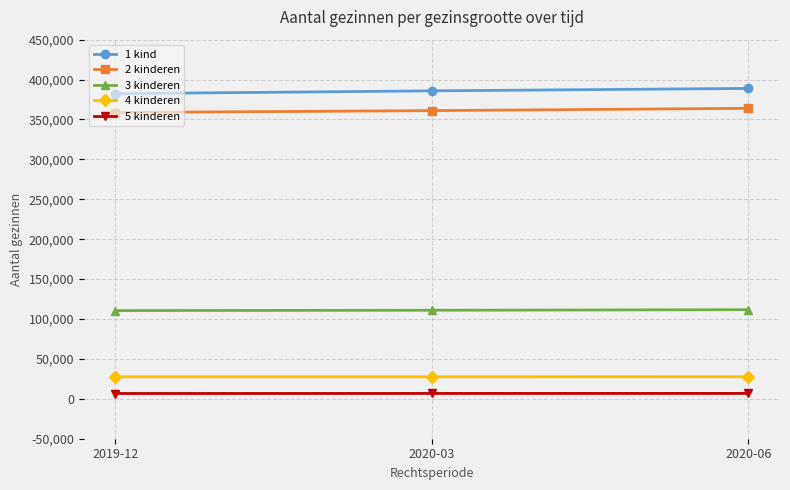

Which series has the largest total across all categories?

1 kind